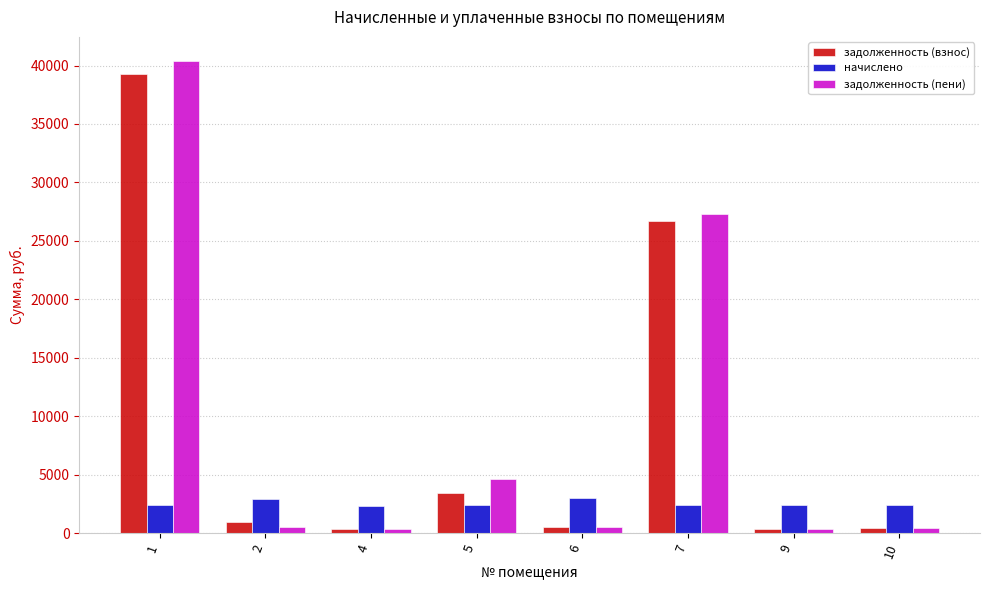

What is the value of the задолженность (пени) bar at the 8th from the left?

406.3